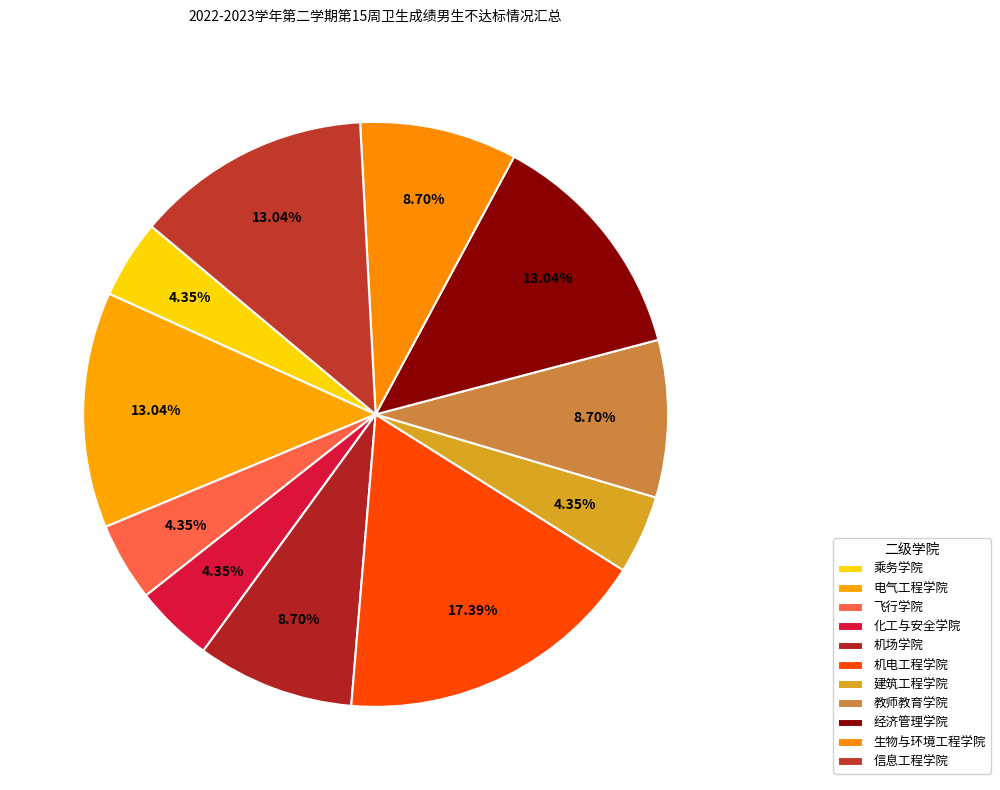

What portion of the pie excludes 机场学院?

91.3%